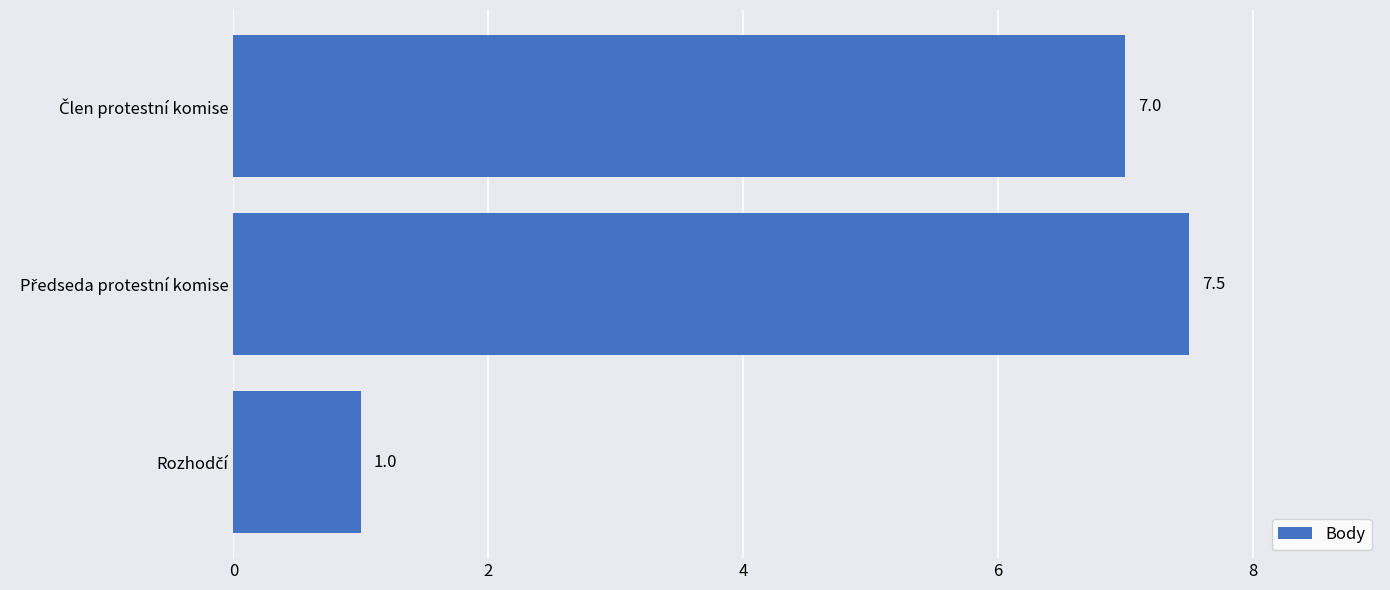

What is the maximum value shown in the chart?

7.5